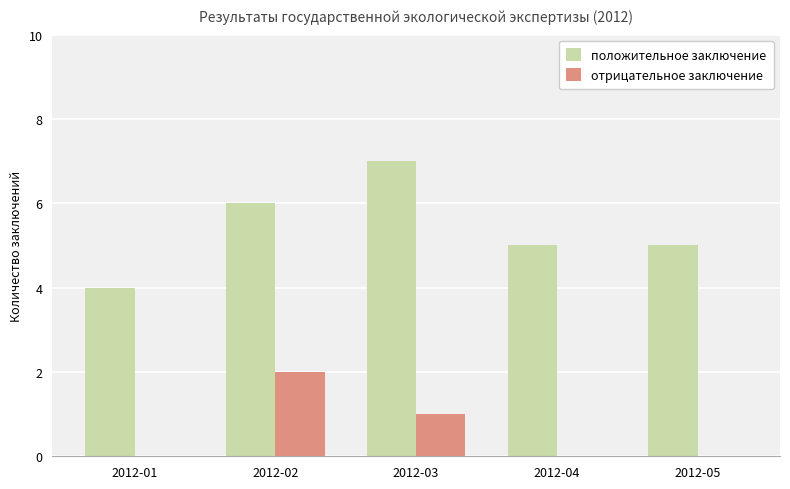

How many groups of bars are there?

5